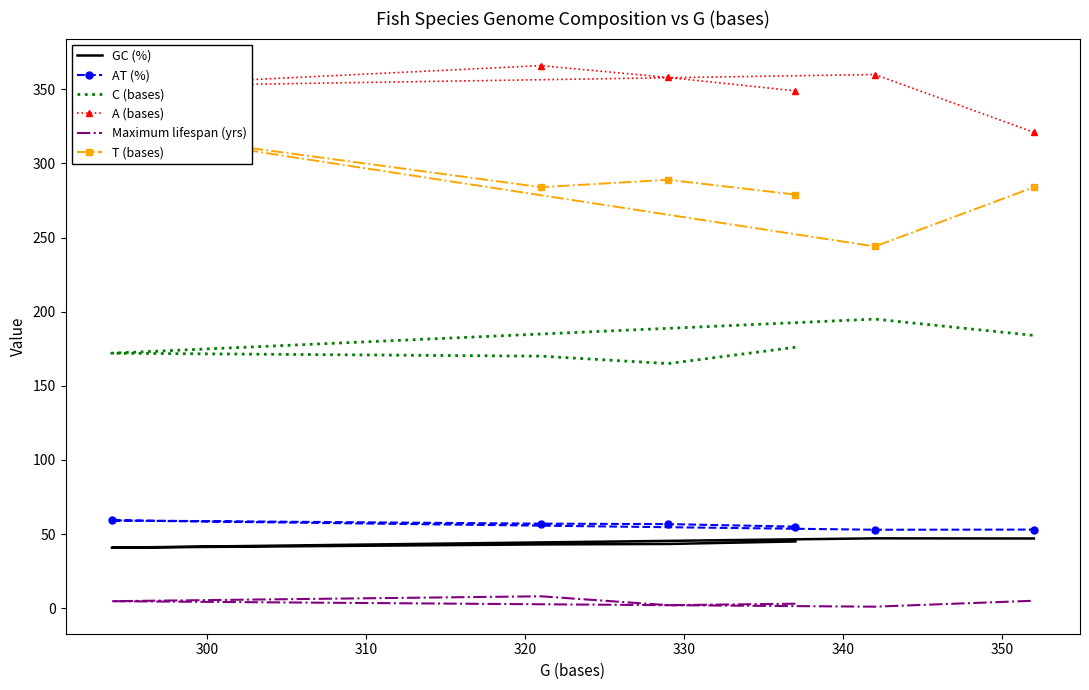

How many interior local peaks does the C (bases) series have?

1